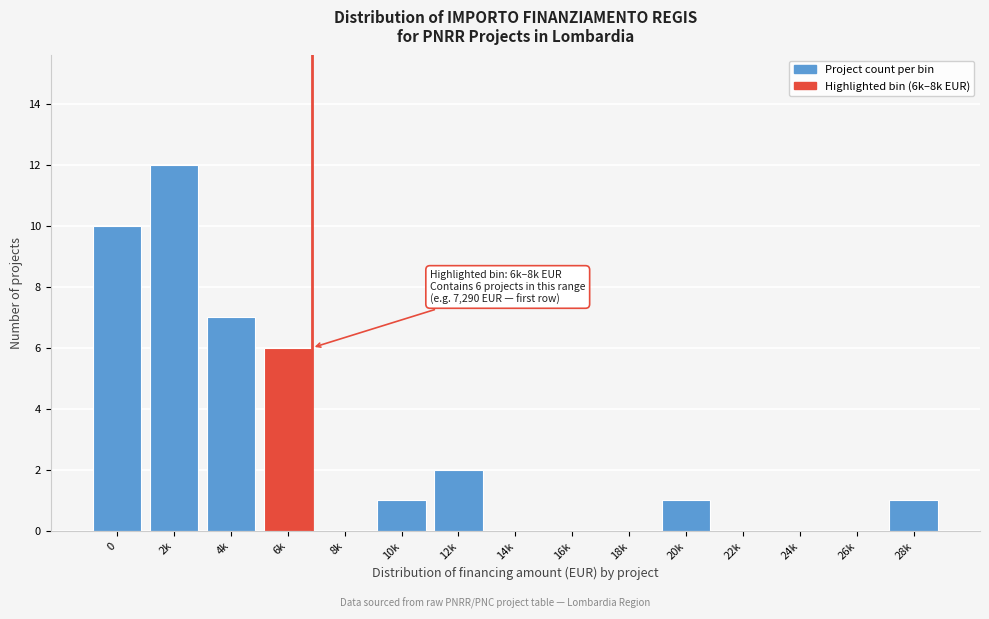

Reading left to right, list all the values displayed in this chart.

0=10	2k=12	4k=7	6k=6	8k=0	10k=1	12k=2	14k=0	16k=0	18k=0	20k=1	22k=0	24k=0	26k=0	28k=1